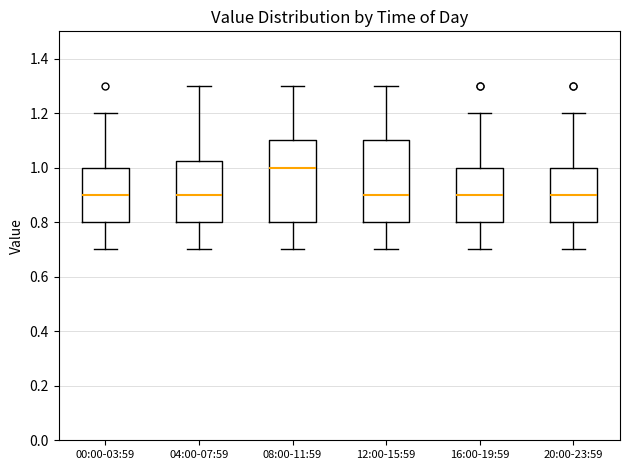

Reading left to right, transcribe this box plot: for each box, give where its median line is, the range the box spans, and where its two whiskers end, as read against the y-axis. The values are not printed on the chart, so give them approximately, as read against the axis.

00:00-03:59: median 0.90, box 0.80 to 1.00, whiskers 0.70 to 1.20
04:00-07:59: median 0.90, box 0.80 to 1.02, whiskers 0.70 to 1.30
08:00-11:59: median 1.00, box 0.80 to 1.10, whiskers 0.70 to 1.30
12:00-15:59: median 0.90, box 0.80 to 1.10, whiskers 0.70 to 1.30
16:00-19:59: median 0.90, box 0.80 to 1.00, whiskers 0.70 to 1.20
20:00-23:59: median 0.90, box 0.80 to 1.00, whiskers 0.70 to 1.20